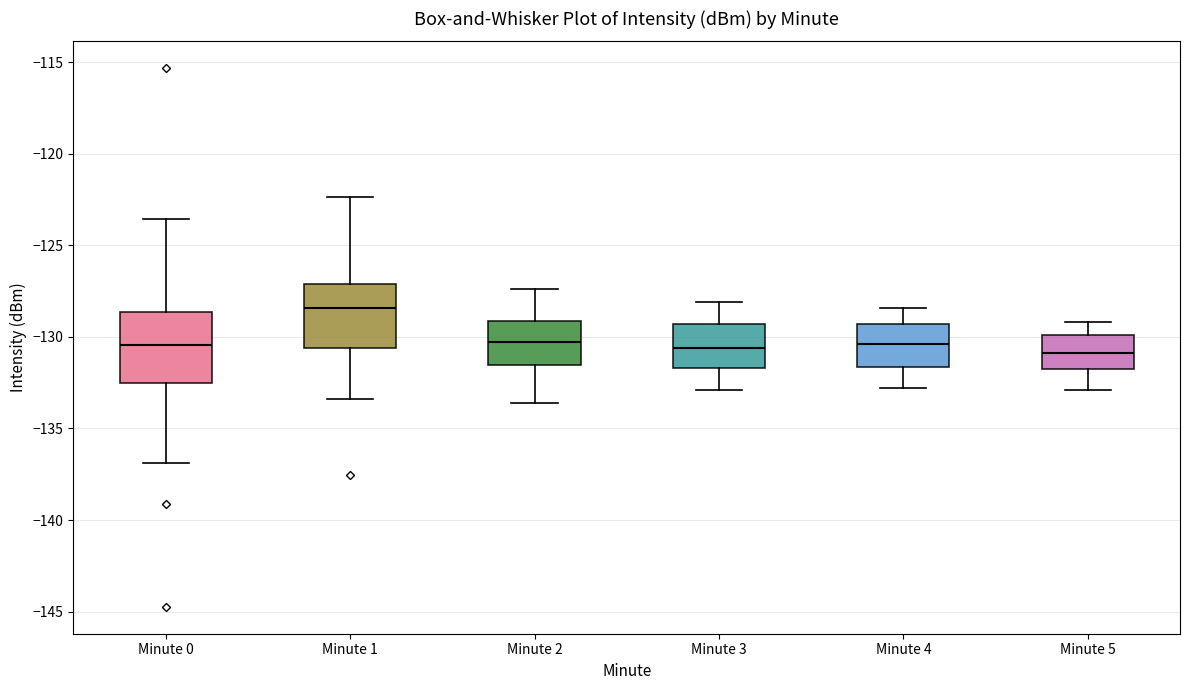

Reading left to right, read every box against the y-axis: the position of its median line, the range the box covers, and the ends of its whiskers. The values are not printed on the chart, so give them approximately, as read against the axis.

Minute 0: median -130.5, box -132.5 to -128.5, whiskers -137.0 to -123.5
Minute 1: median -128.5, box -130.5 to -127.0, whiskers -133.5 to -122.5
Minute 2: median -130.5, box -131.5 to -129.0, whiskers -133.5 to -127.5
Minute 3: median -130.5, box -131.5 to -129.5, whiskers -133.0 to -128.0
Minute 4: median -130.5, box -131.5 to -129.5, whiskers -133.0 to -128.5
Minute 5: median -131.0, box -132.0 to -130.0, whiskers -133.0 to -129.0